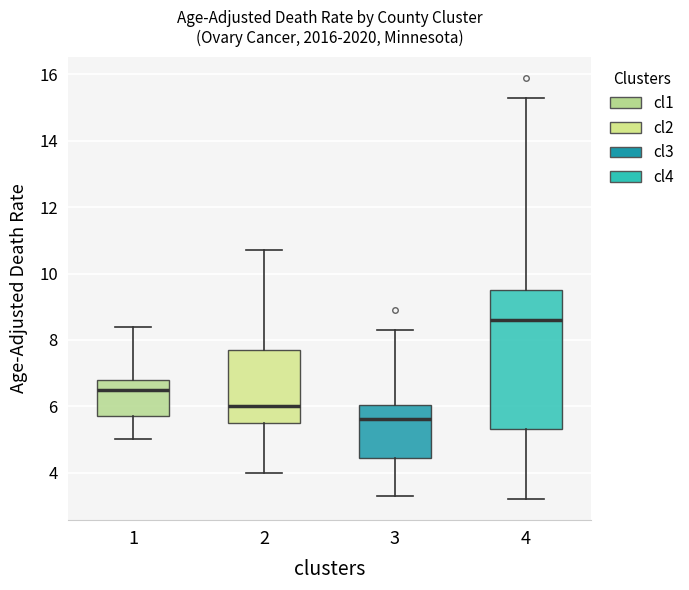

Comparing the boxes themselves (not the whiskers), which one is the tallest?

4